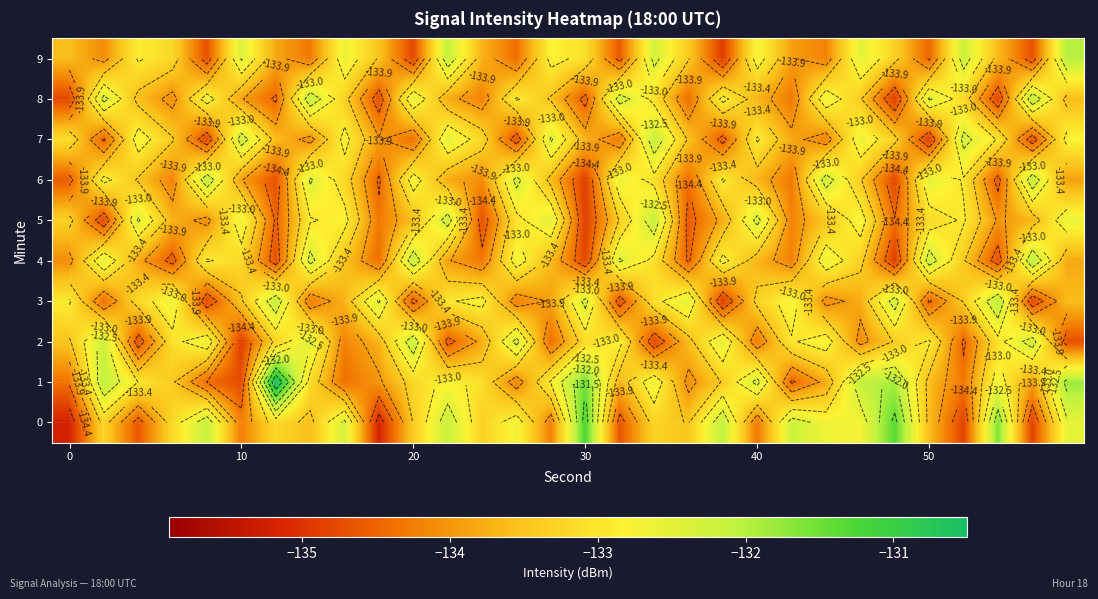

Which series has the largest total across all categories?

1